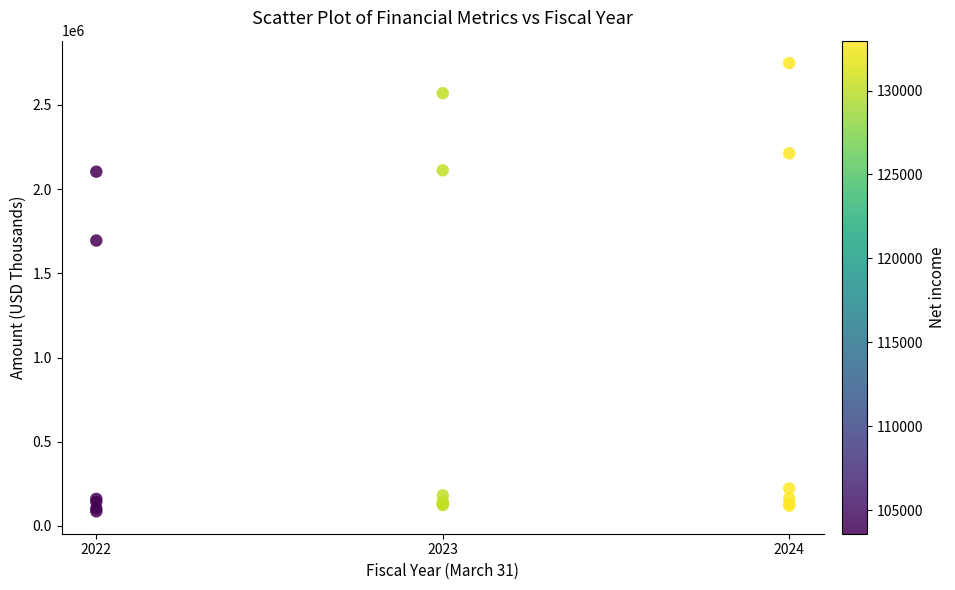

What Y value in the scatter plot is closest to 1417575?

1694675